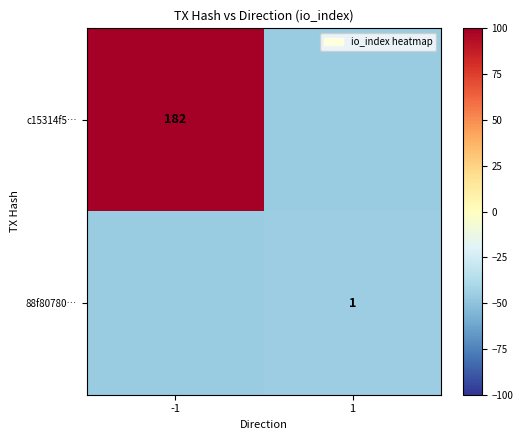

At which category is the sum across all series the highest?

-1